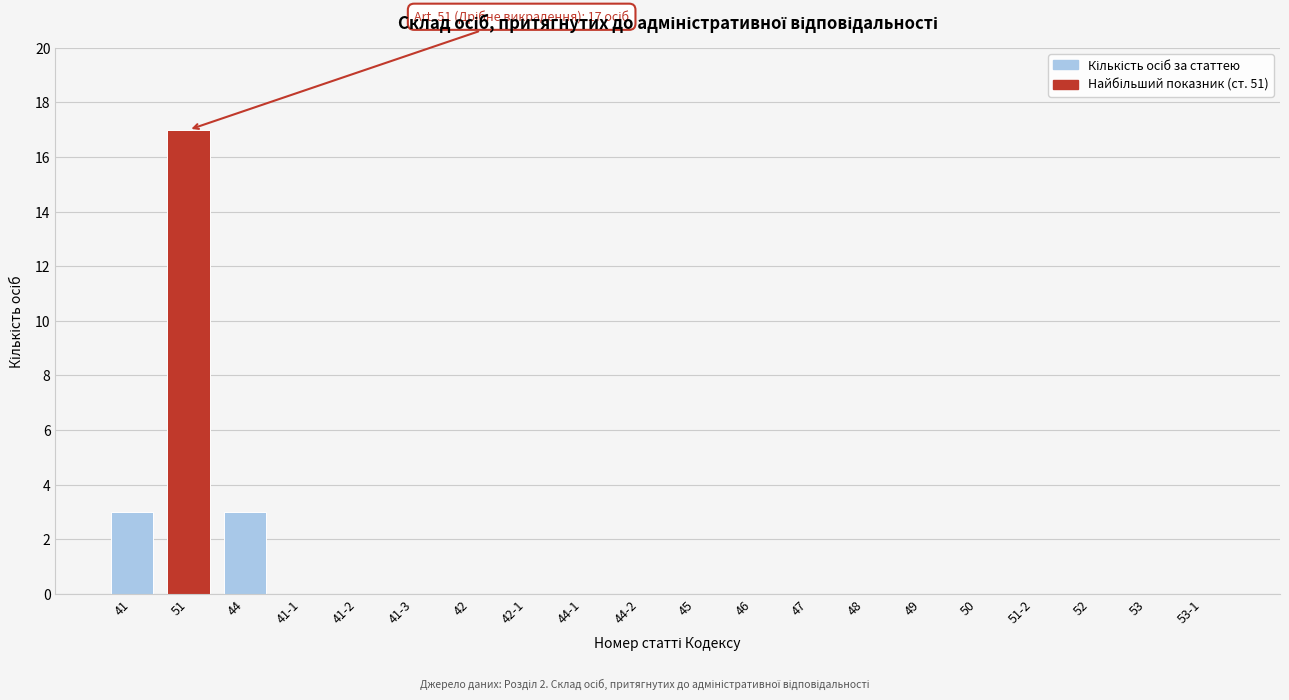

Reading left to right, what are all the values shown in this chart?

41=3	51=17	44=3	41-1=0	41-2=0	41-3=0	42=0	42-1=0	44-1=0	44-2=0	45=0	46=0	47=0	48=0	49=0	50=0	51-2=0	52=0	53=0	53-1=0